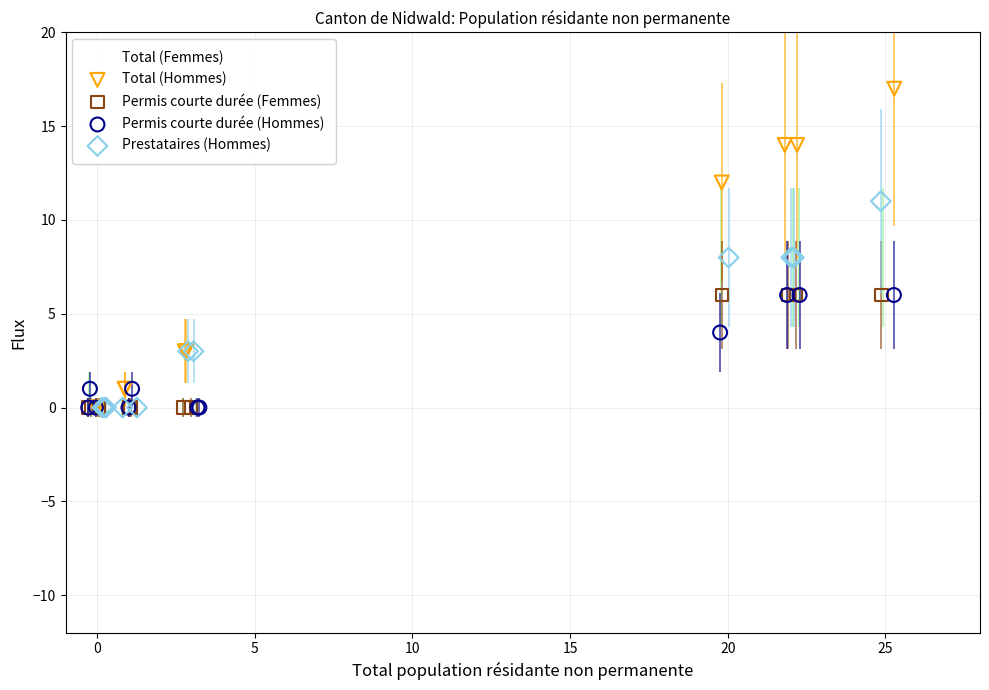

Which series has the largest Y range (max minus min)?

Total (Hommes)